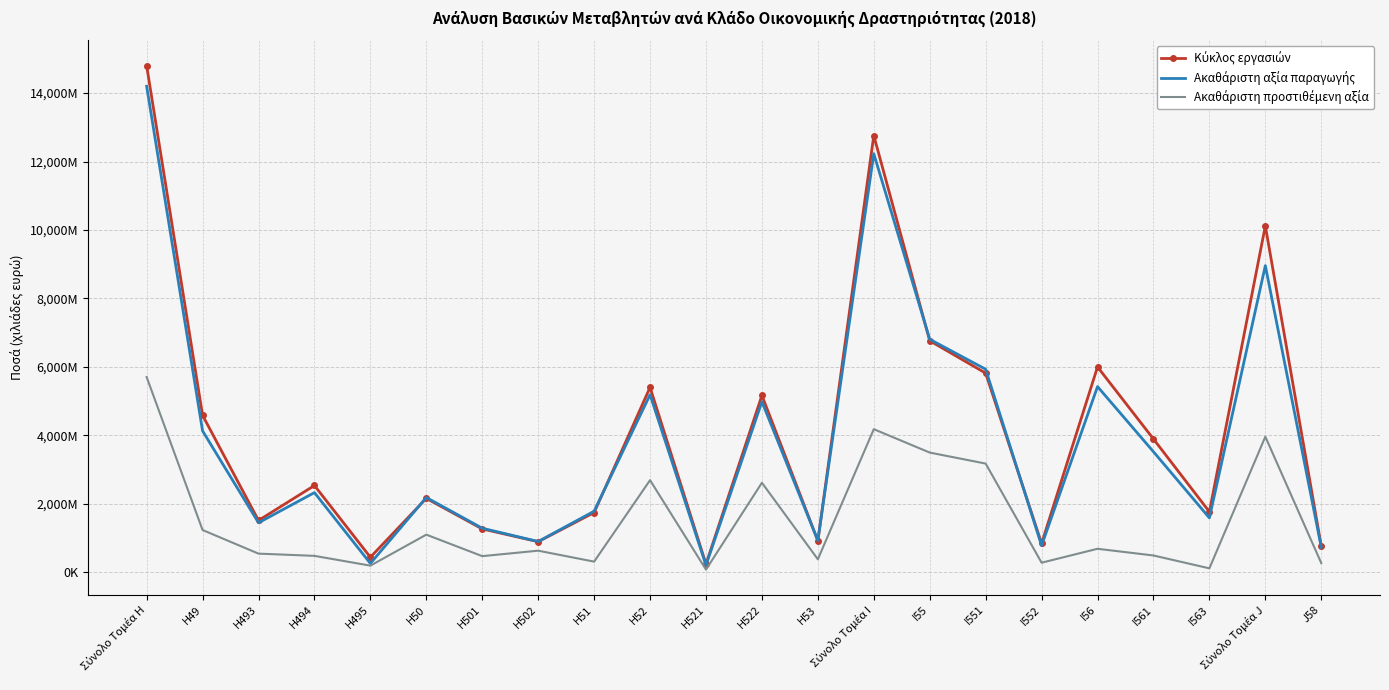

What are all the series names shown in the legend?

Κύκλος εργασιών, Ακαθάριστη αξία παραγωγής, Ακαθάριστη προστιθέμενη αξία